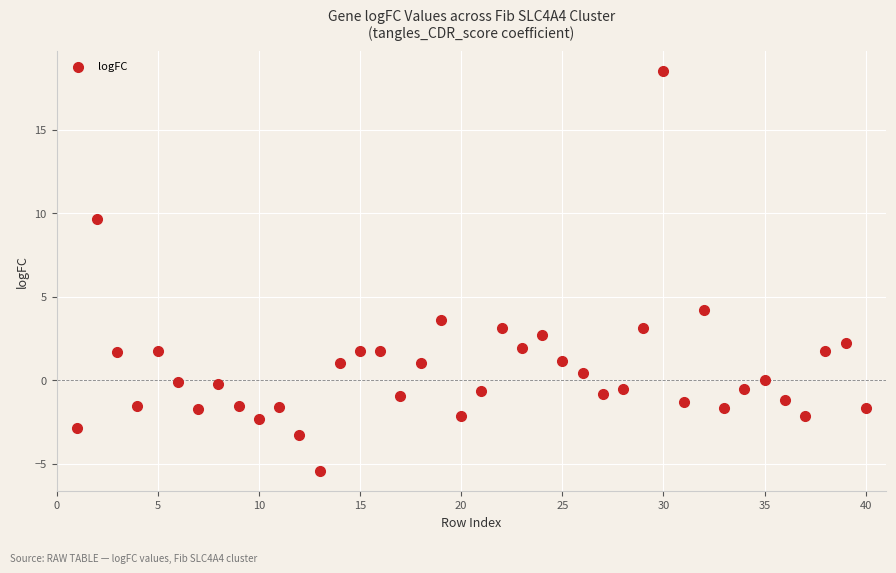

What is the range of X values (max minus min)?

39.0